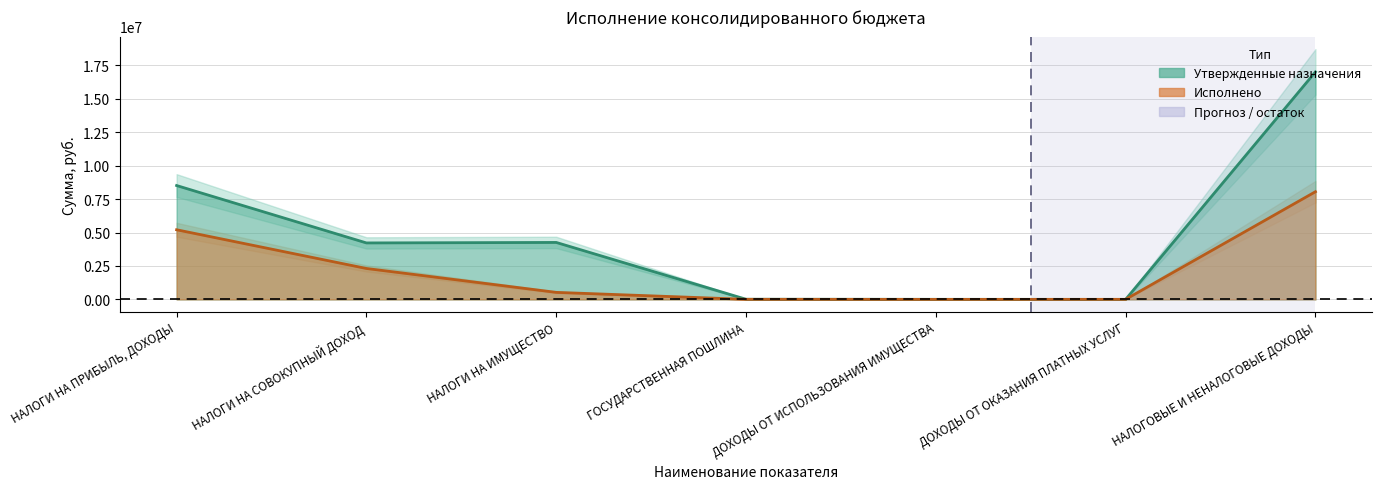

Reading left to right, extract all data points from this chart.

Утвержденные назначения: НАЛОГИ НА ПРИБЫЛЬ, ДОХОДЫ=8512100.0	НАЛОГИ НА СОВОКУПНЫЙ ДОХОД=4220900.0	НАЛОГИ НА ИМУЩЕСТВО=4257500.0	ГОСУДАРСТВЕННАЯ ПОШЛИНА=10100.0	ДОХОДЫ ОТ ИСПОЛЬЗОВАНИЯ ИМУЩЕСТВА=4100.0	ДОХОДЫ ОТ ОКАЗАНИЯ ПЛАТНЫХ УСЛУГ=0.0	НАЛОГОВЫЕ И НЕНАЛОГОВЫЕ ДОХОДЫ=17007800.0
Исполнено: НАЛОГИ НА ПРИБЫЛЬ, ДОХОДЫ=5204995.3	НАЛОГИ НА СОВОКУПНЫЙ ДОХОД=2311174.4	НАЛОГИ НА ИМУЩЕСТВО=524912.0	ГОСУДАРСТВЕННАЯ ПОШЛИНА=4250.0	ДОХОДЫ ОТ ИСПОЛЬЗОВАНИЯ ИМУЩЕСТВА=0.0	ДОХОДЫ ОТ ОКАЗАНИЯ ПЛАТНЫХ УСЛУГ=3285.4	НАЛОГОВЫЕ И НЕНАЛОГОВЫЕ ДОХОДЫ=8048867.0